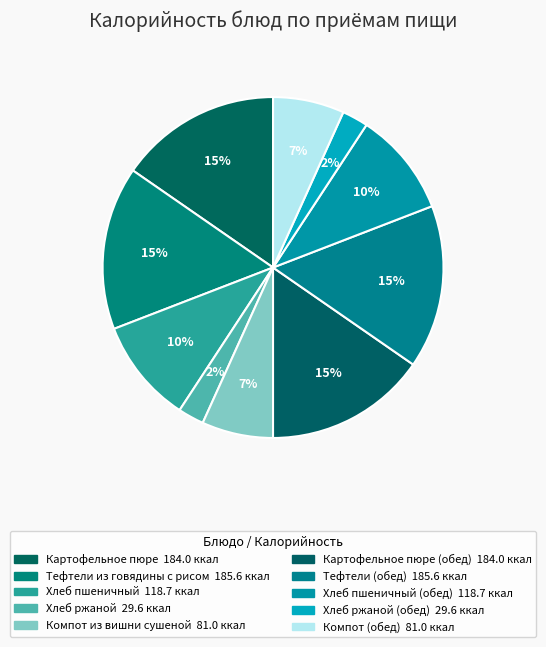

Count the number of slices in the pie.

10